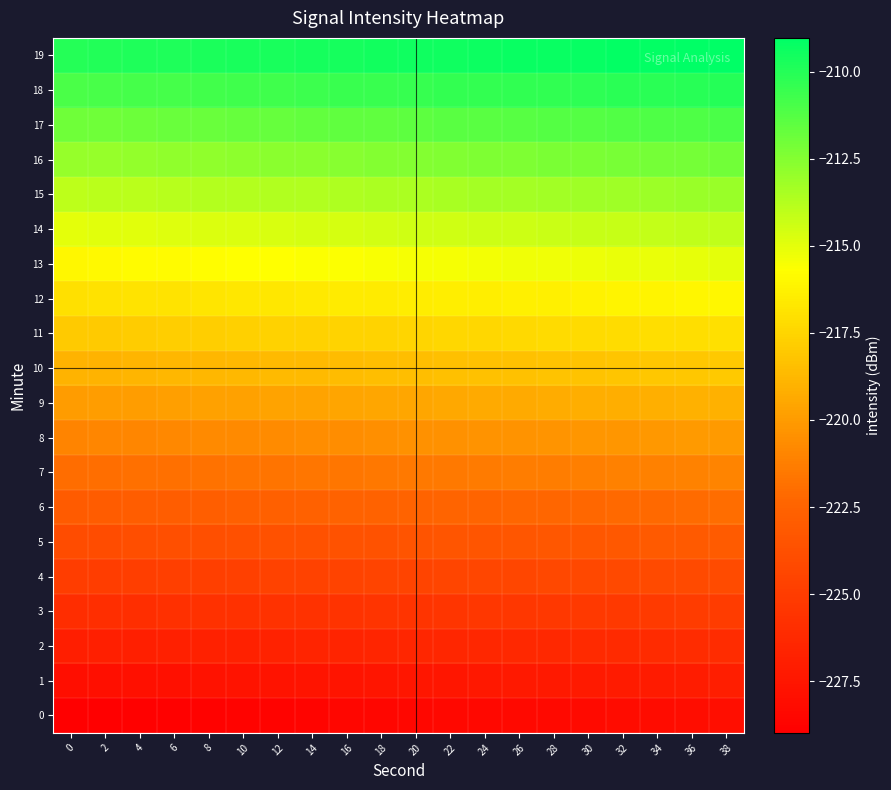

Between 12 and 28, which is larger?

28